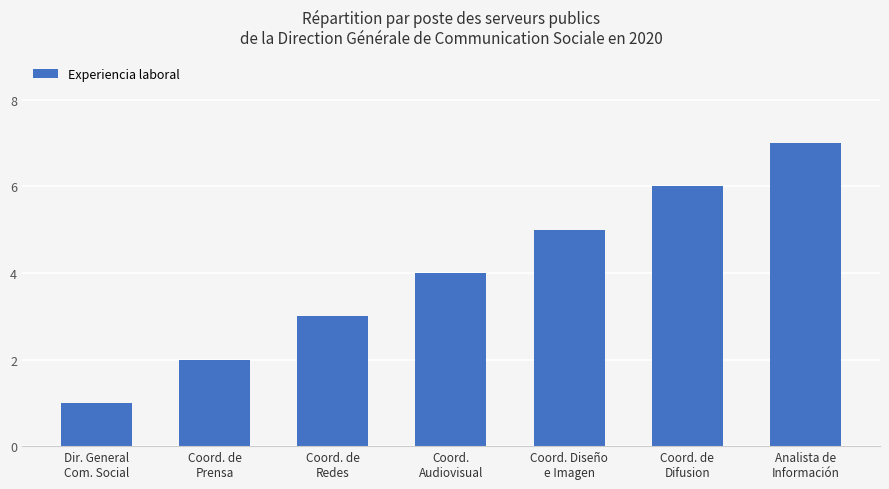

Read the value at Analista de
Información.

7